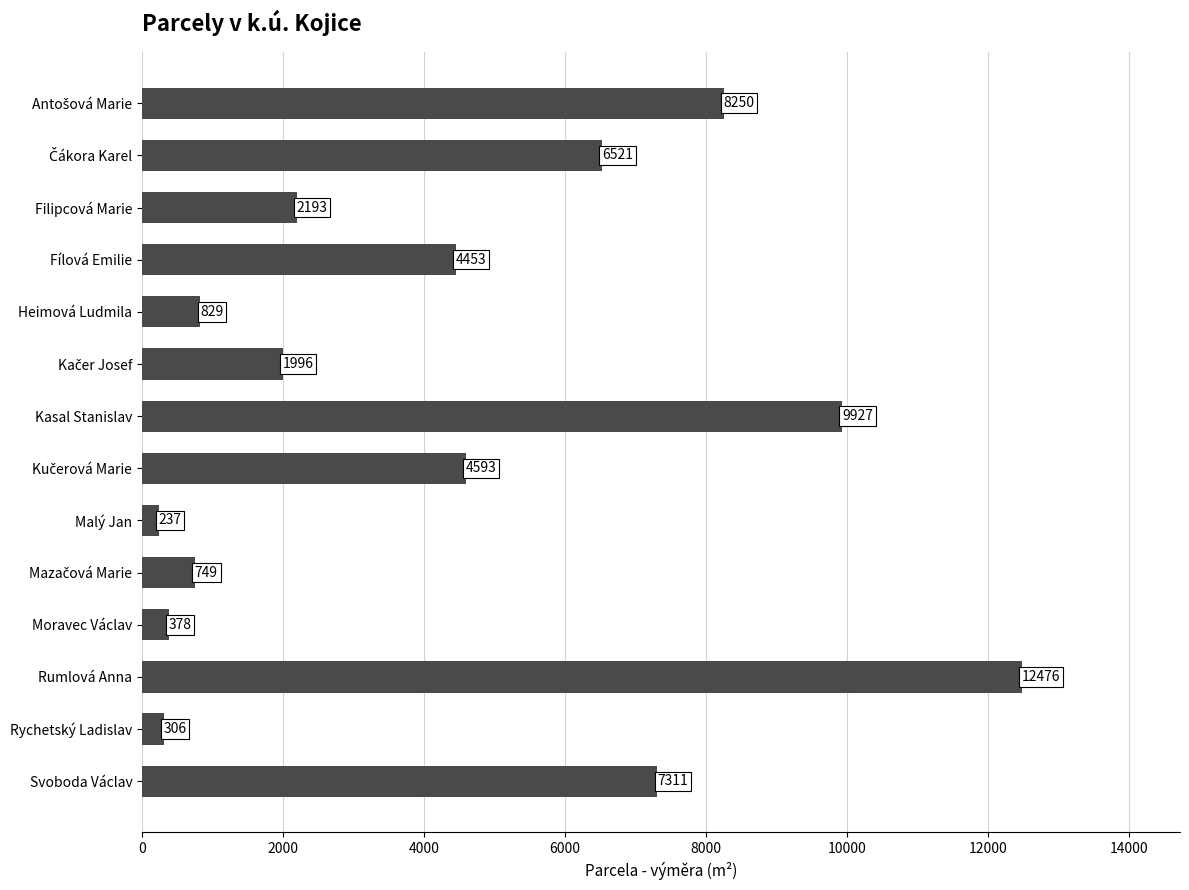

Reading top to bottom, transcribe all the data shown in this chart.

8250	6521	2193	4453	829	1996	9927	4593	237	749	378	12476	306	7311